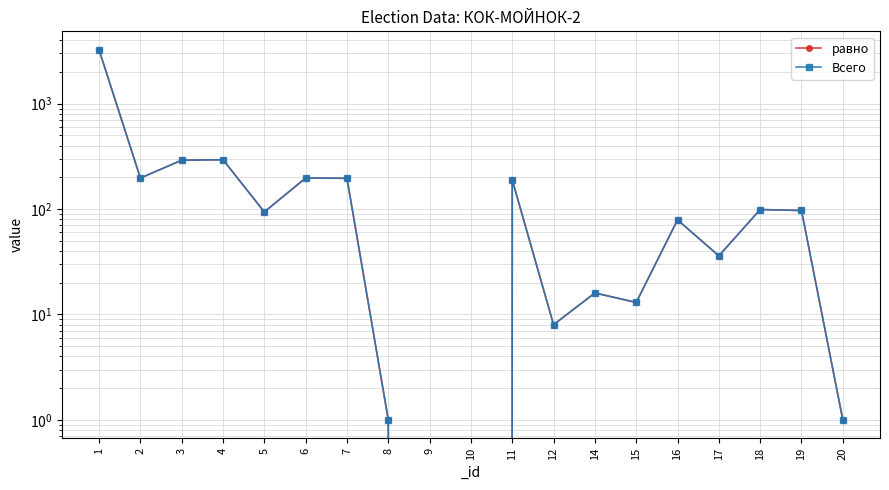

Where does the равно series first go above 94?

1